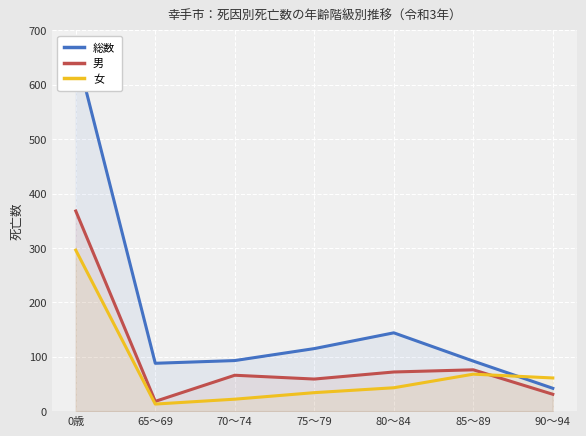

What is the average value of the 総数 series?

177